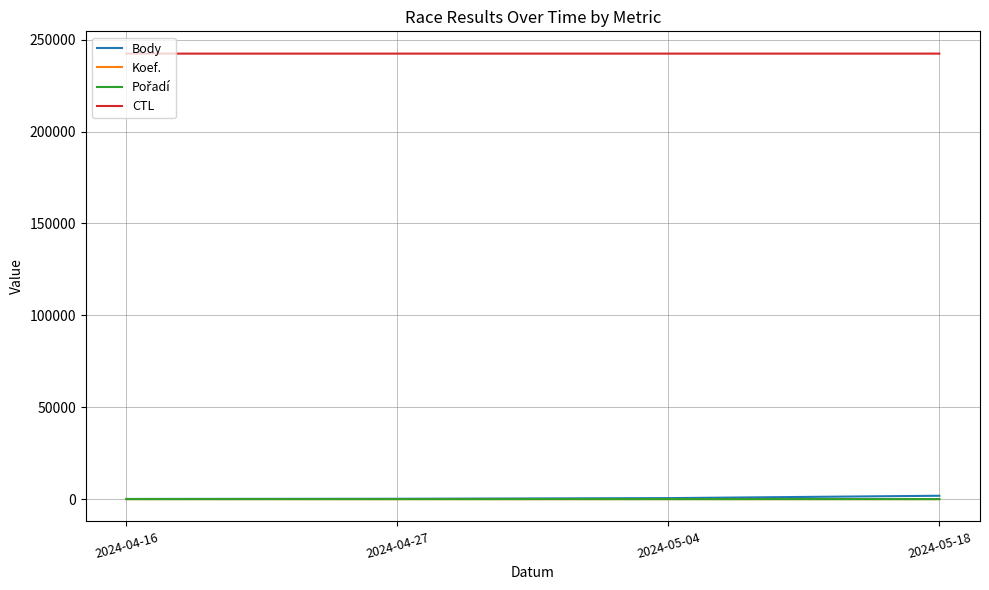

How many categories are shown in the chart?

4